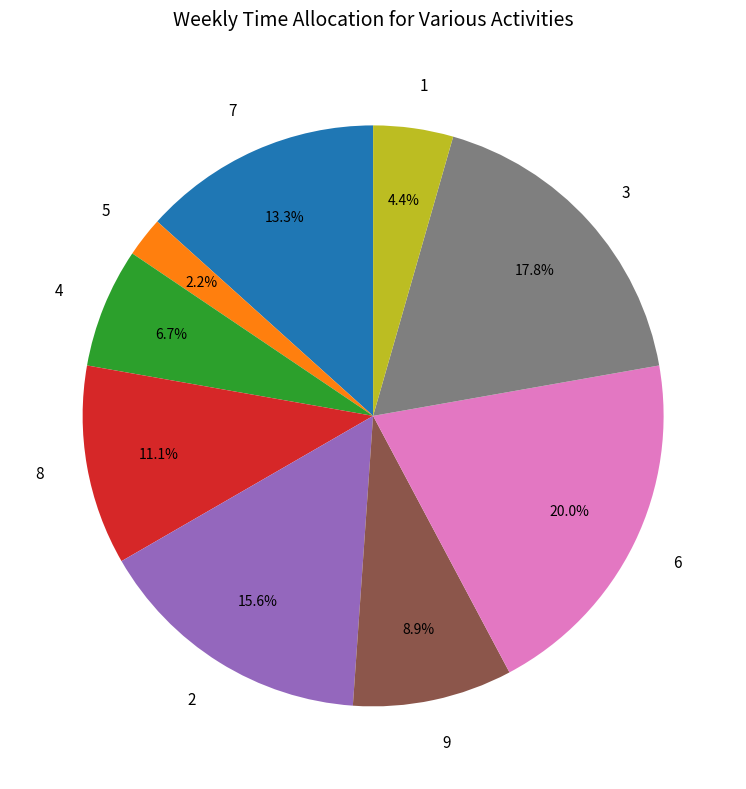

How many slices are in this pie chart?

9